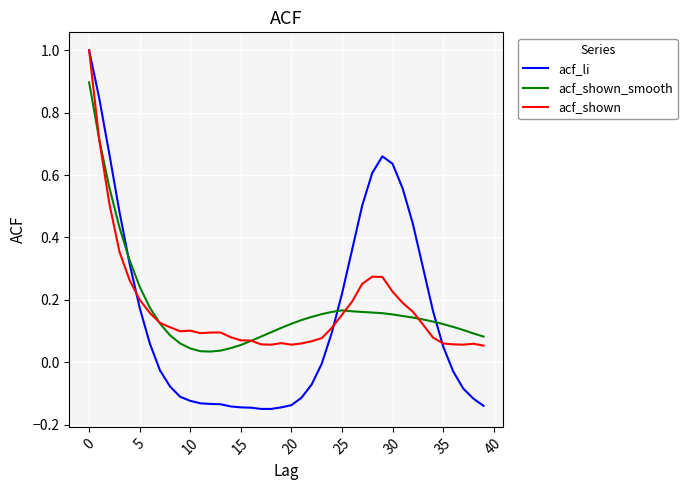

What is the maximum value shown in the chart?

1.0